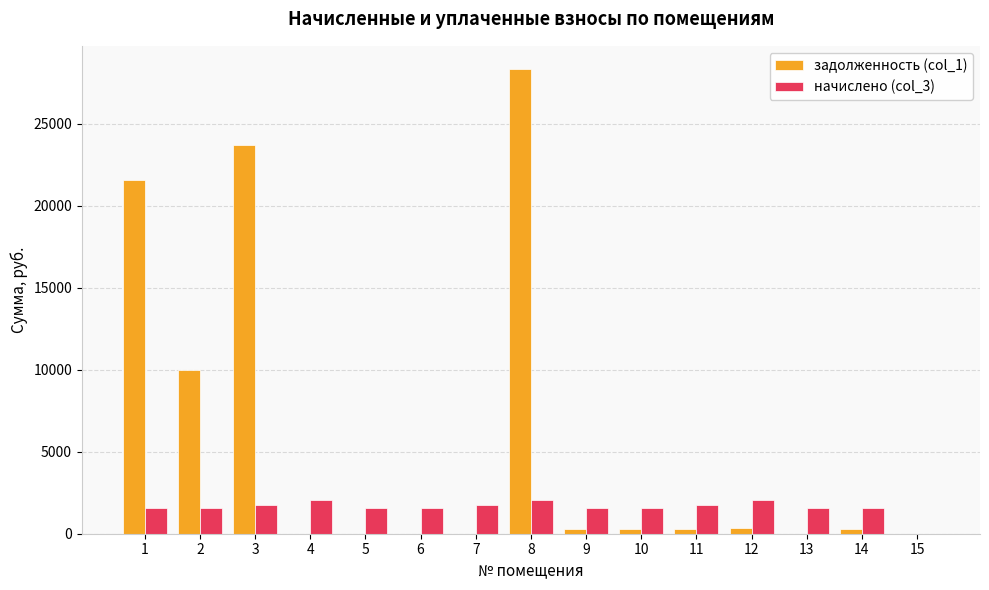

What is the maximum value for начислено (col_3)?

2074.4